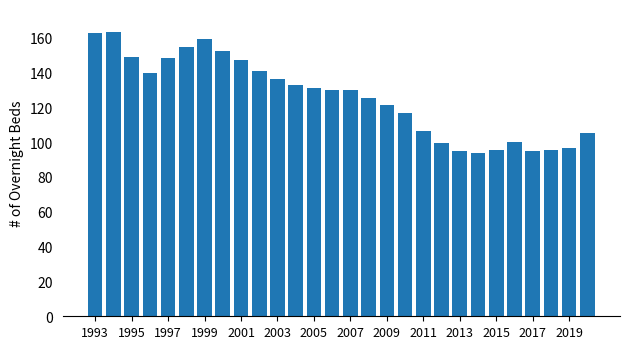

What is the sum of all values?

3521.9